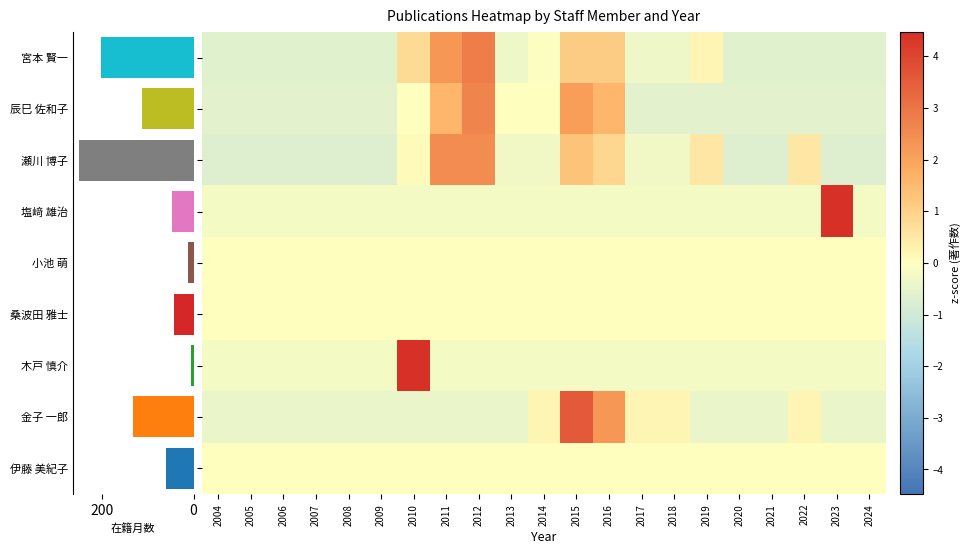

At how many categories does at least one series exceed 1?

6